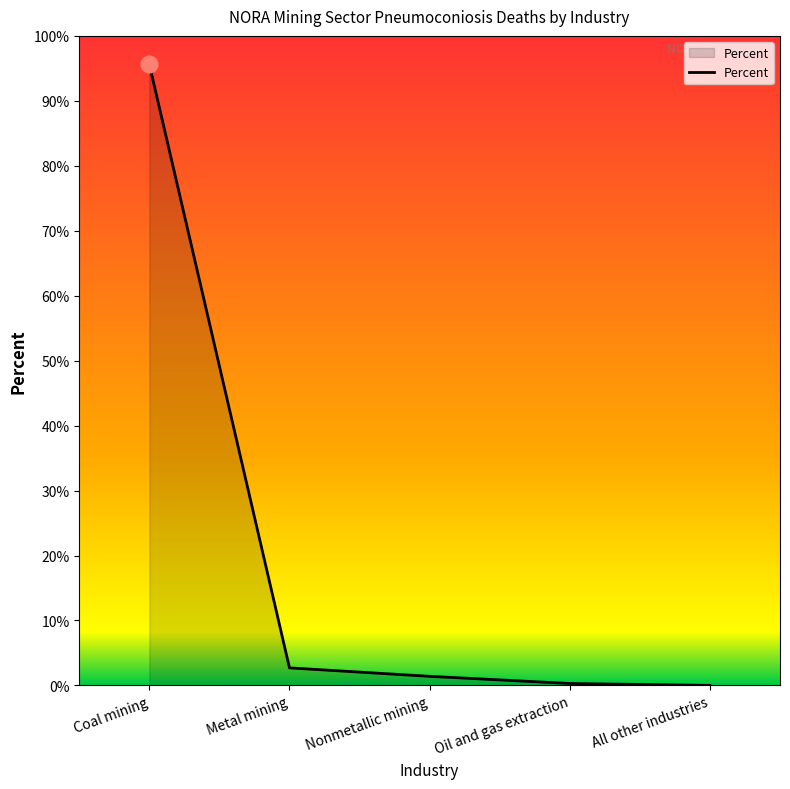

What is the maximum value shown in the chart?

95.6